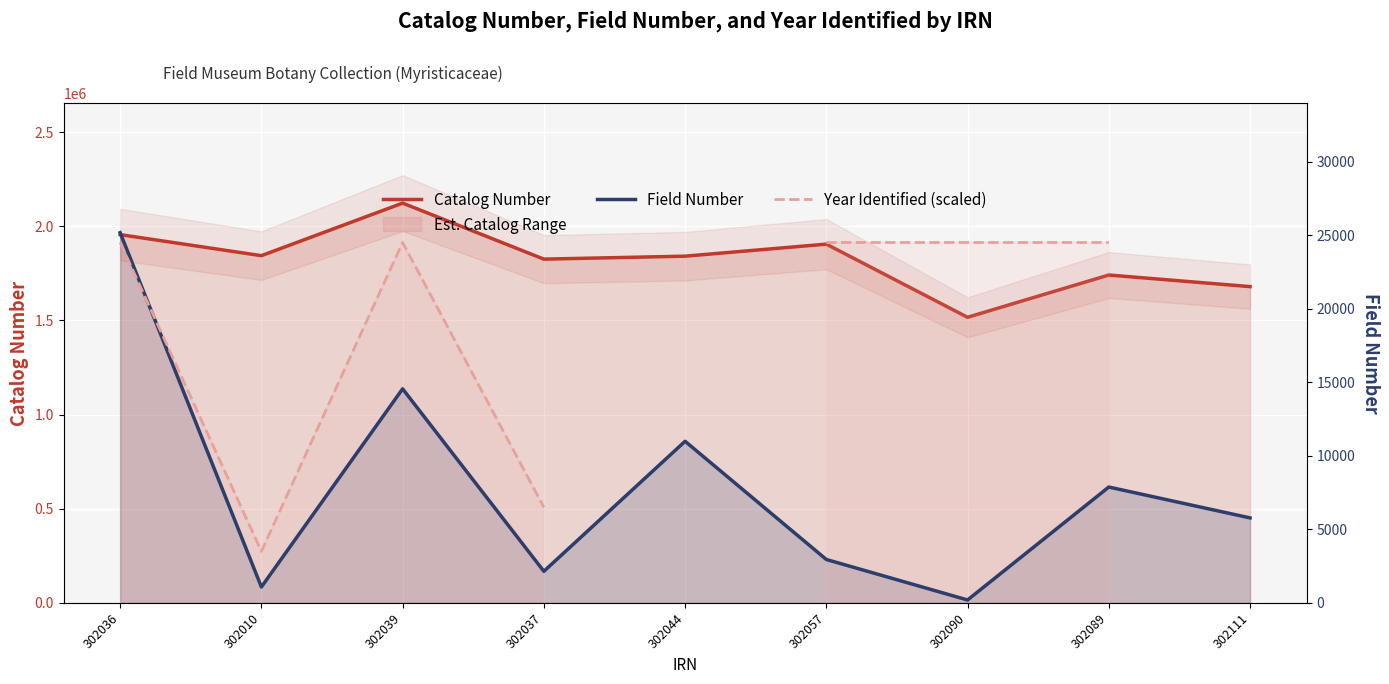

Count the number of data series in this chart.

3